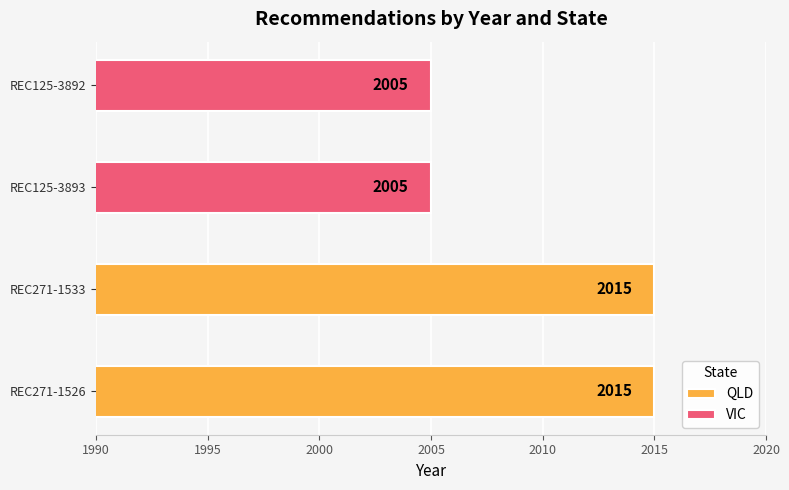

What is the difference between the values at REC125-3892 and REC271-1533?

10